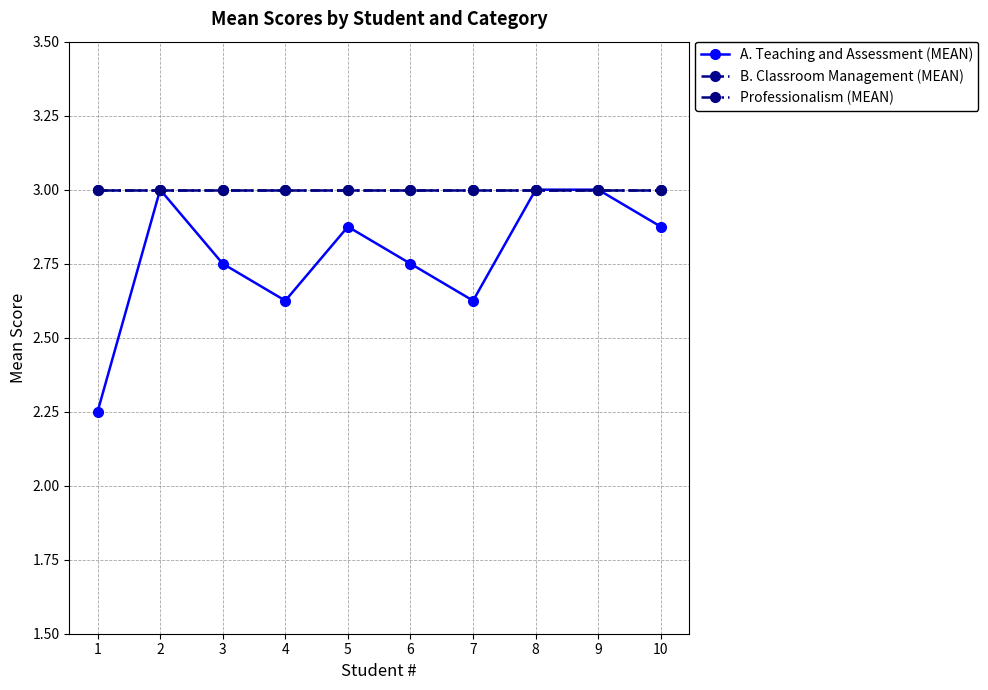

Does the chart have visible grid lines?

Yes